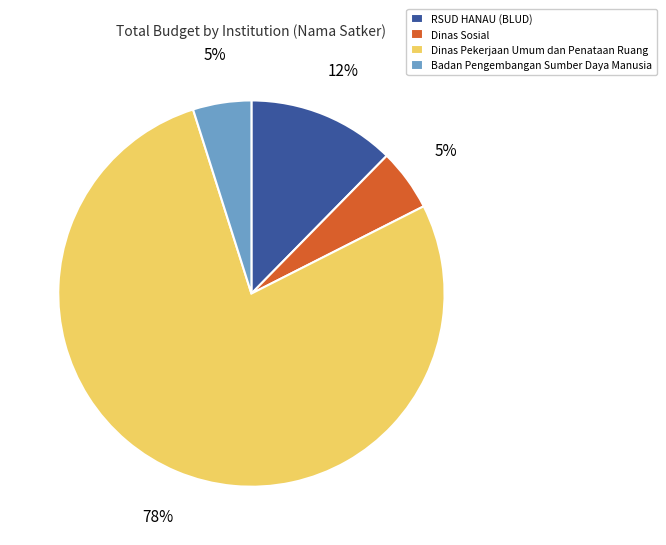

How many segments does this pie chart have?

4